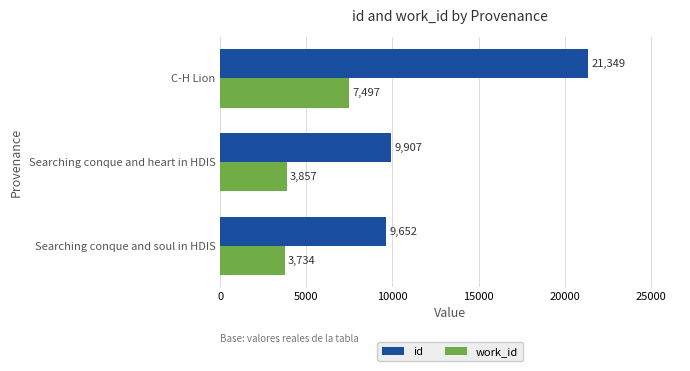

True or false: work_id has a value of 6633 at Searching conque and heart in HDIS.

False